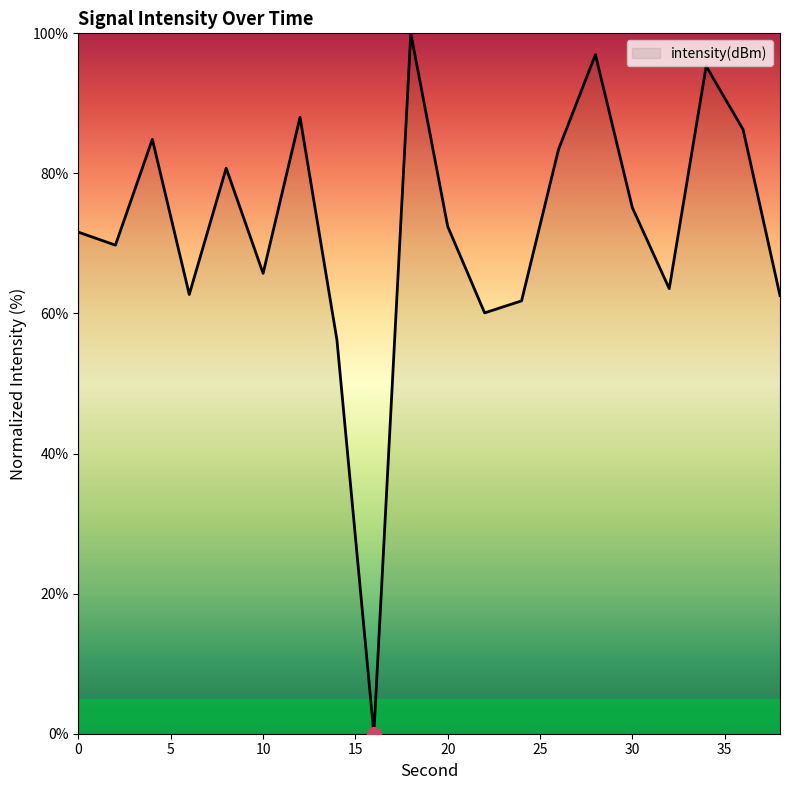

True or false: the data has more than 1 interior local peaks.

True